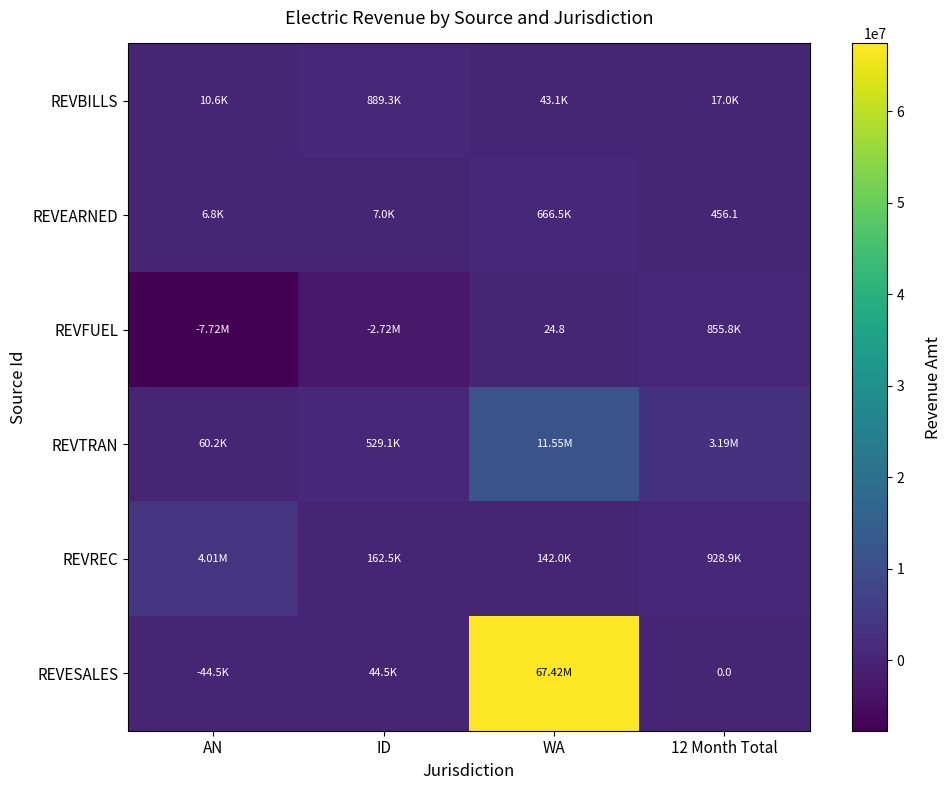

What value does the REVBILLS series have at AN?

10582.0